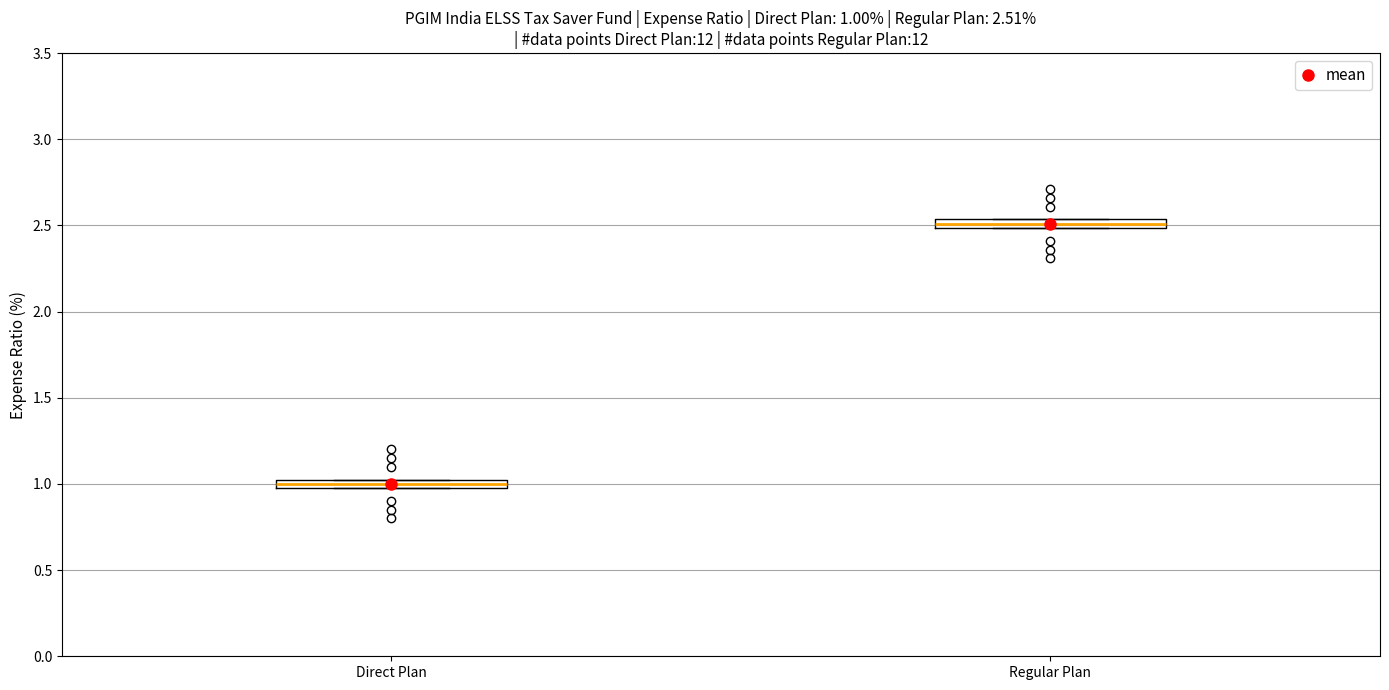

Which box's median line is the lowest?

Direct Plan